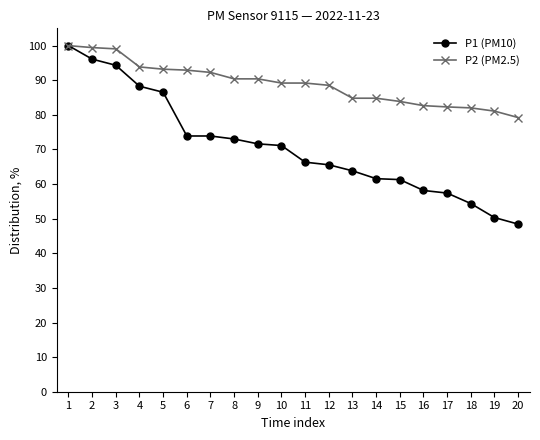

How many lines are shown in the chart?

2